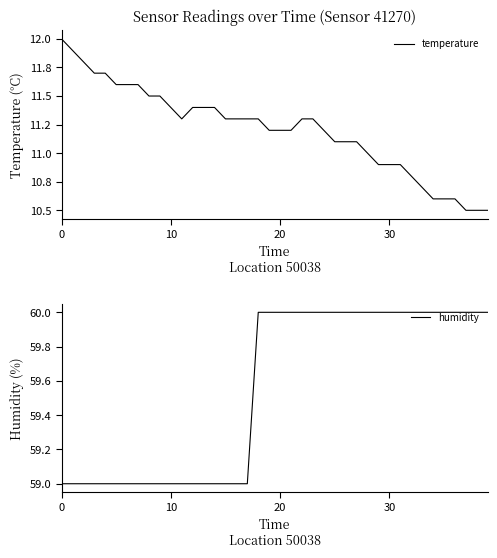

The temperature series shows 3.6 at 37. True or false?

False